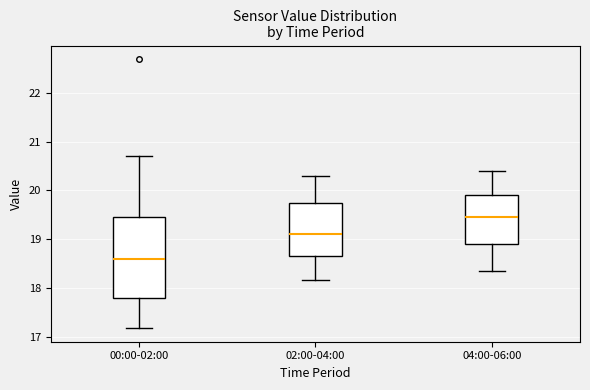

Where does the upper whisker of the box for 00:00-02:00 end on the y-axis? The values are not printed on the chart, so give them approximately, as read against the axis.

20.7